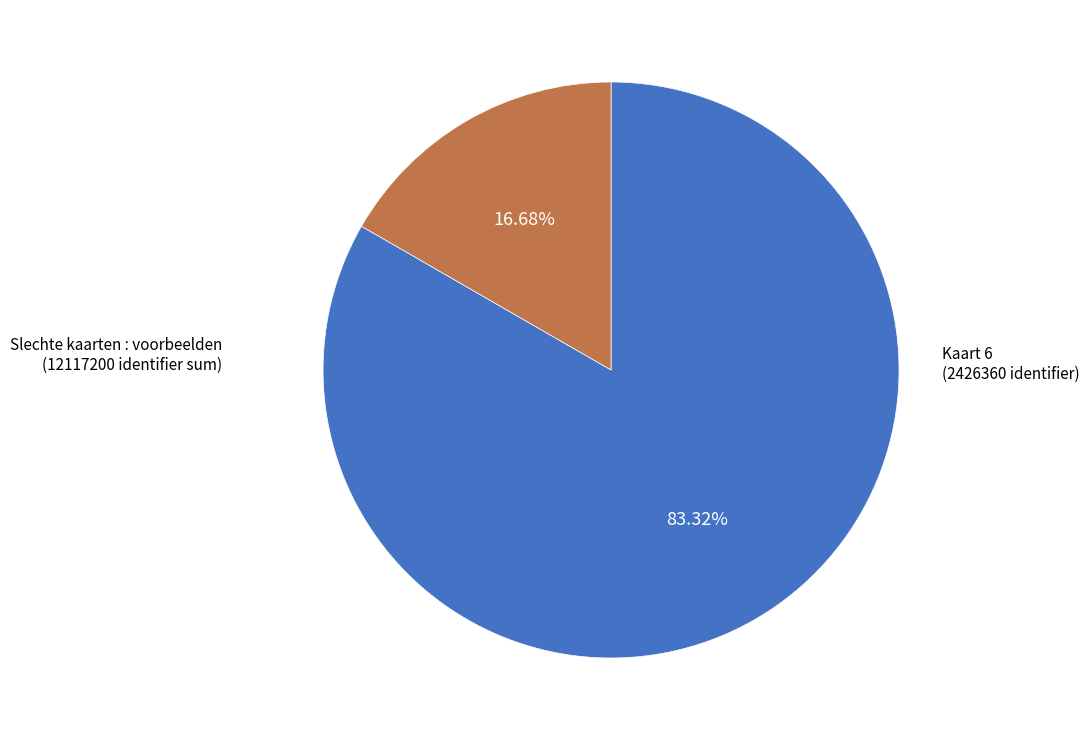

Is there a majority slice in this chart?

Yes